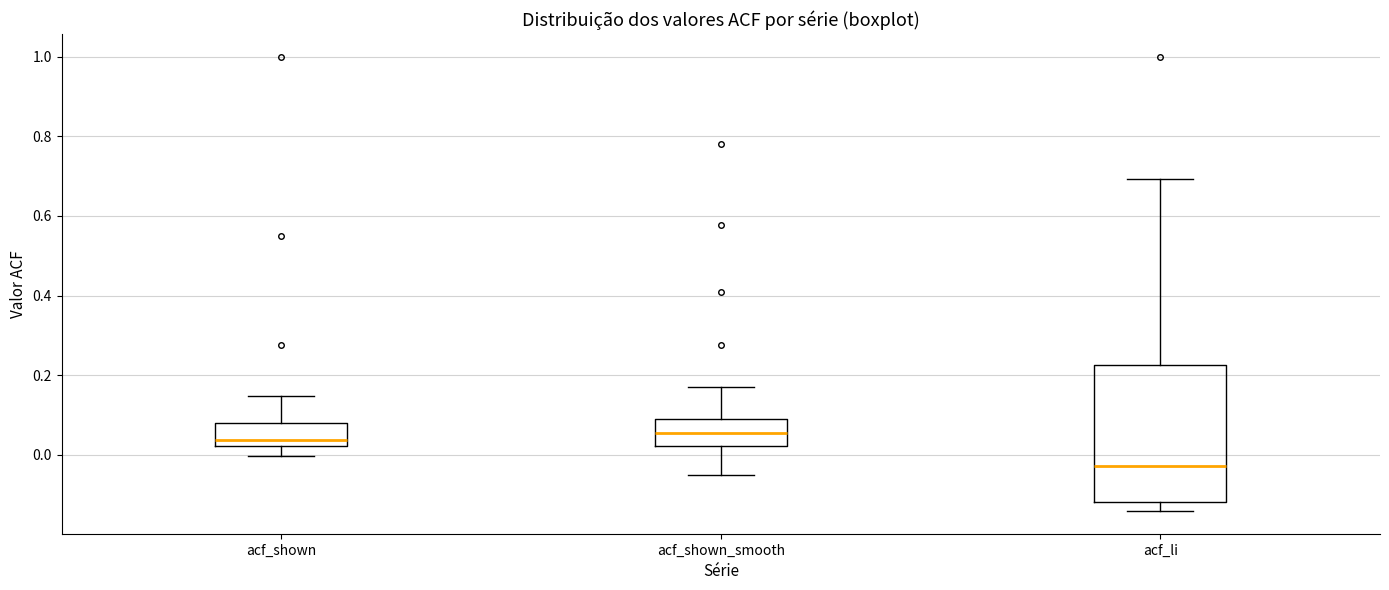

Reading left to right, read every box against the y-axis: the position of its median line, the range the box covers, and the ends of its whiskers. The values are not printed on the chart, so give them approximately, as read against the axis.

acf_shown: median 0.04, box 0.02 to 0.08, whiskers 0.00 to 0.14
acf_shown_smooth: median 0.06, box 0.02 to 0.08, whiskers -0.04 to 0.18
acf_li: median -0.02, box -0.12 to 0.22, whiskers -0.14 to 0.70